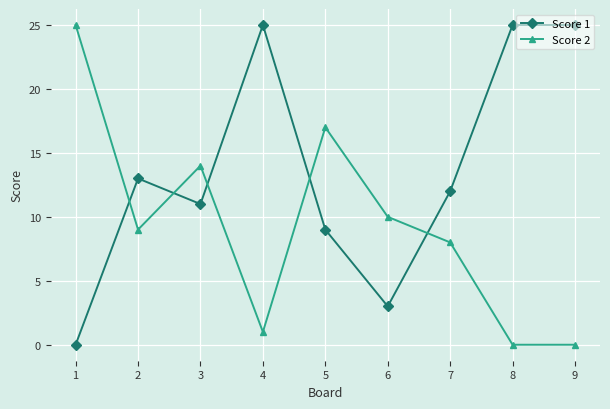

In Score 1, how many points are lower than both neighbors (excluding endpoints)?

2